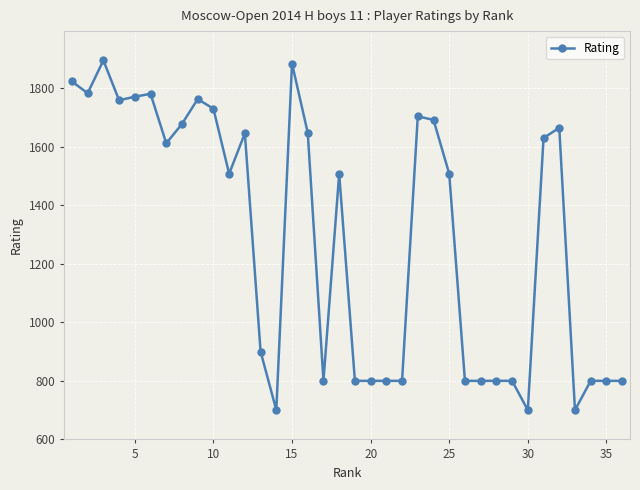

What is the minimum value shown in the chart?

700